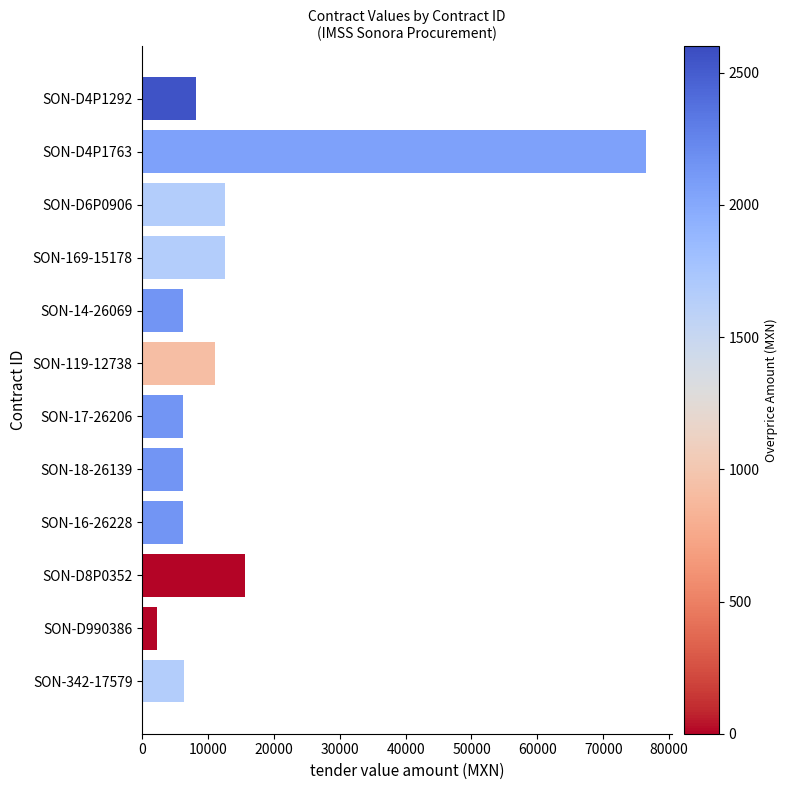

What is the difference between the second highest and second lowest values?

9464.4